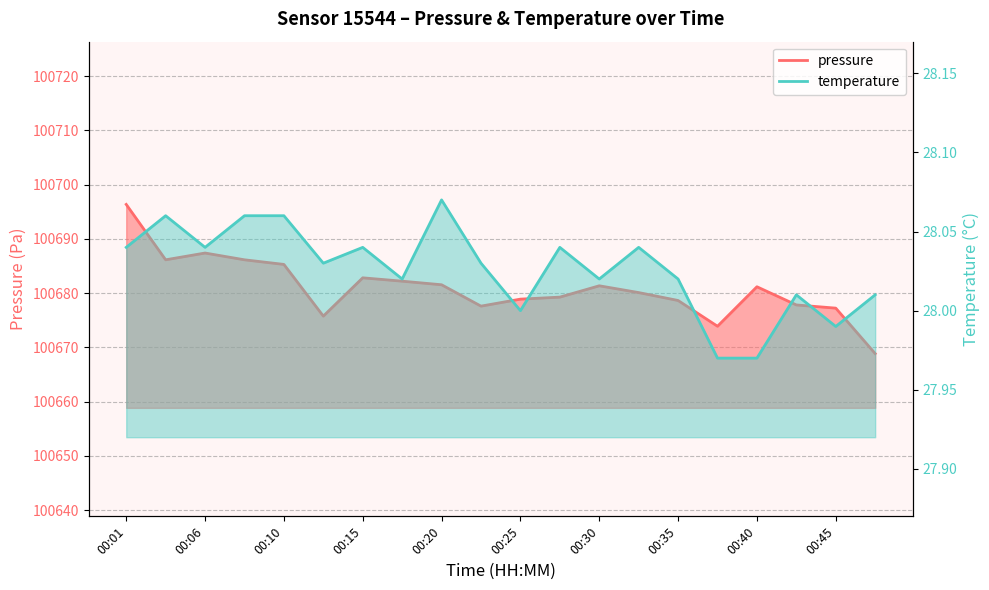

Which series changed the most between 00:03 and 00:42?

pressure